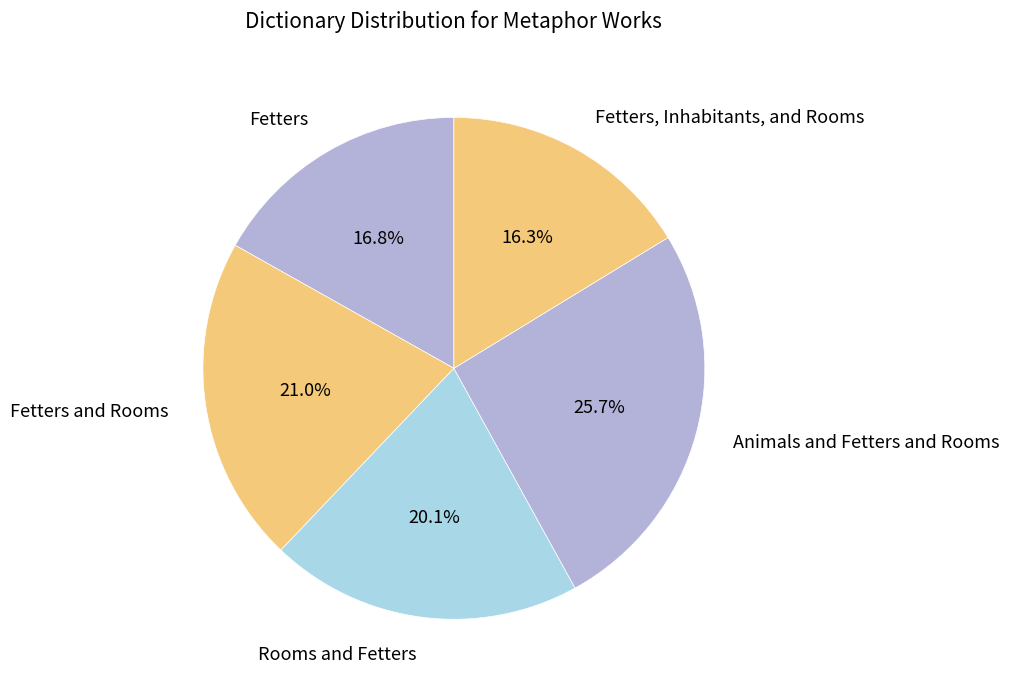

To the nearest percent, what percentage of the pie is Fetters, Inhabitants, and Rooms?

16%